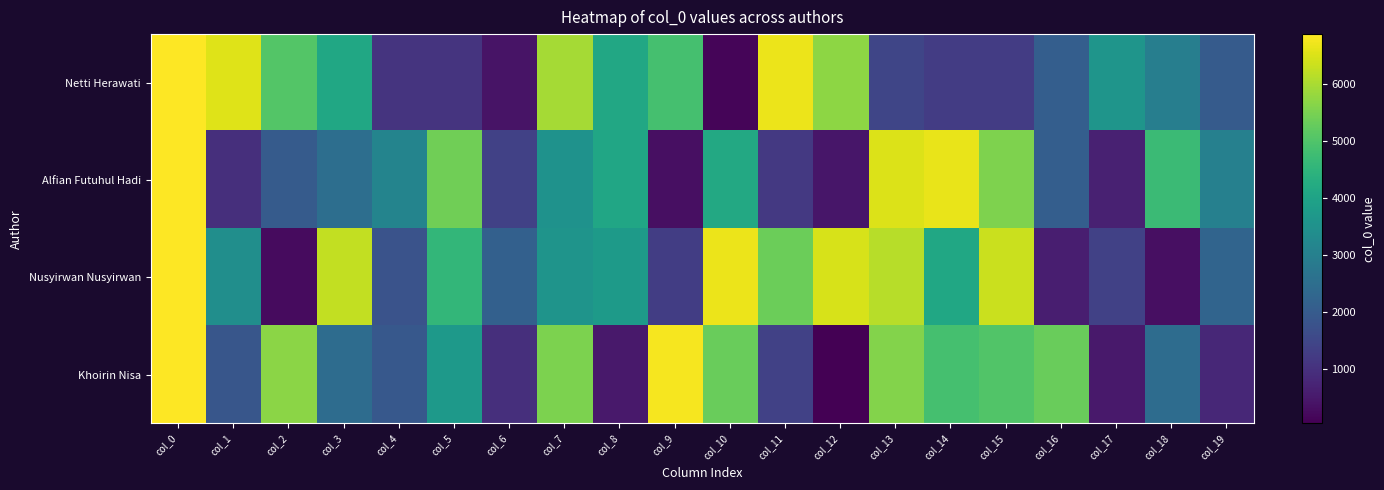

How many data points does each series have?

20